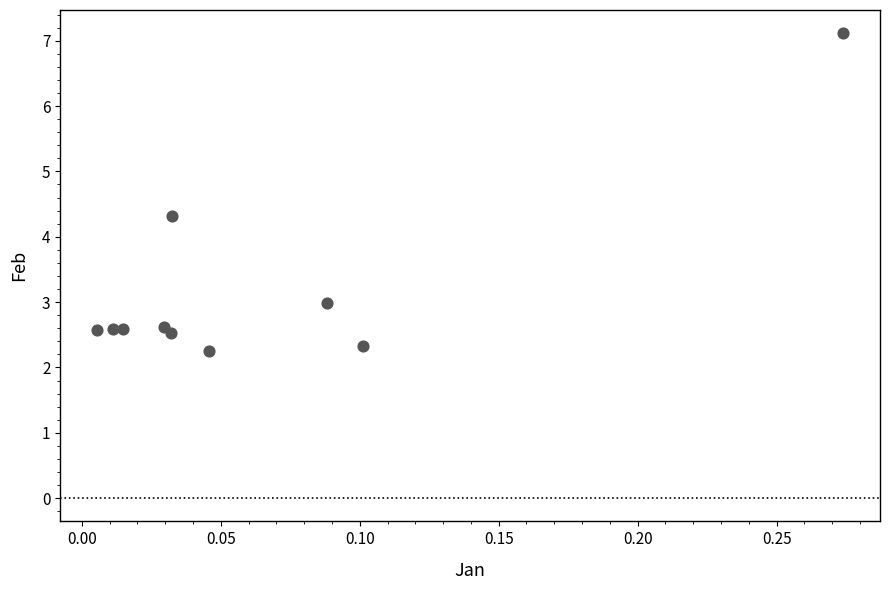

What Y value in the scatter plot is closest to 4?

4.3